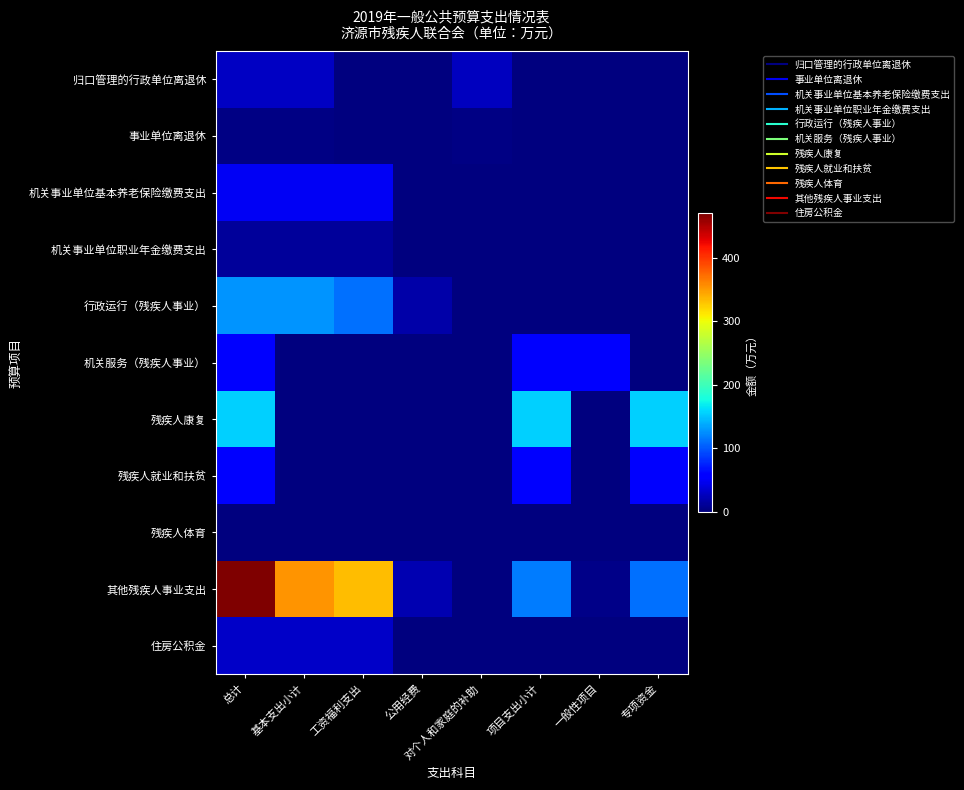

What is the total value across all series at 一般性项目?

58.6